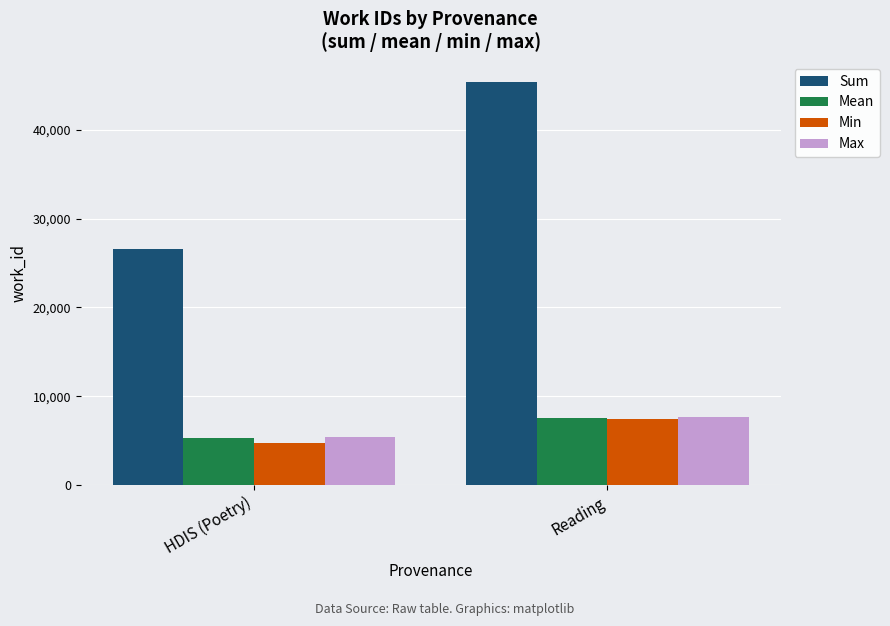

Which series has the largest total across all categories?

Sum